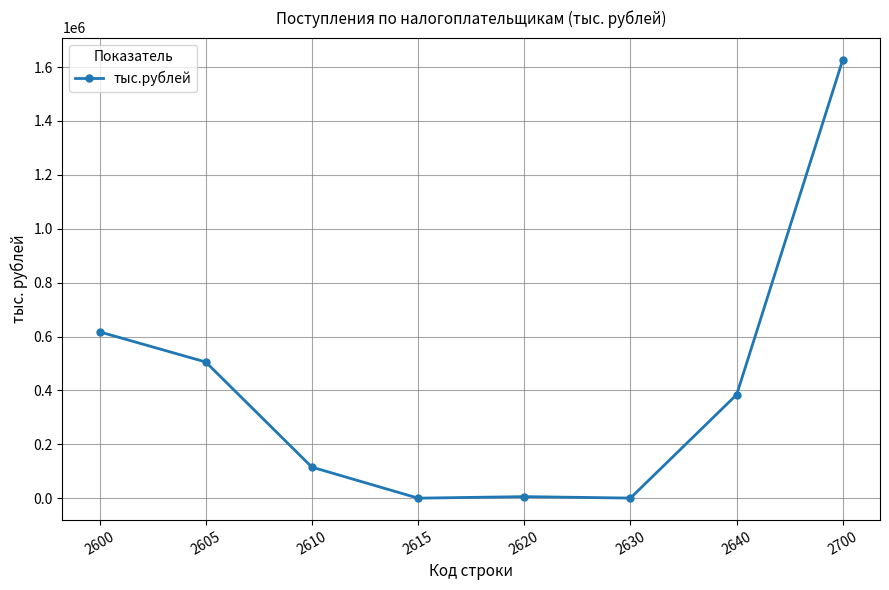

What is the change in value from 2605 to 2640?

-121219